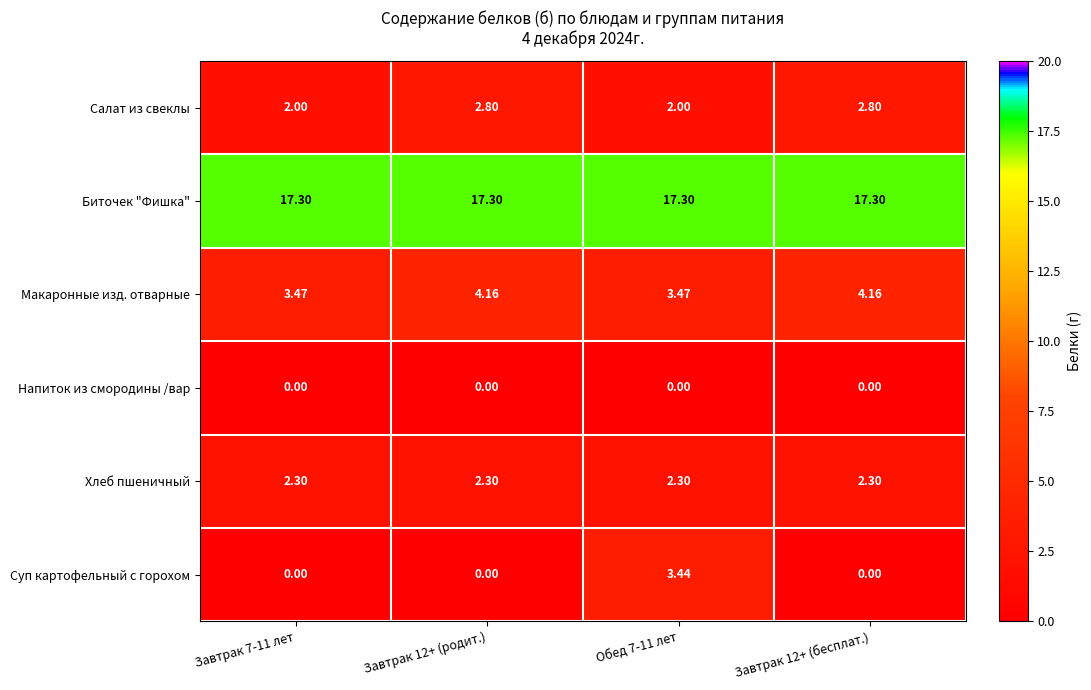

Which series has the largest total across all categories?

Биточек "Фишка"